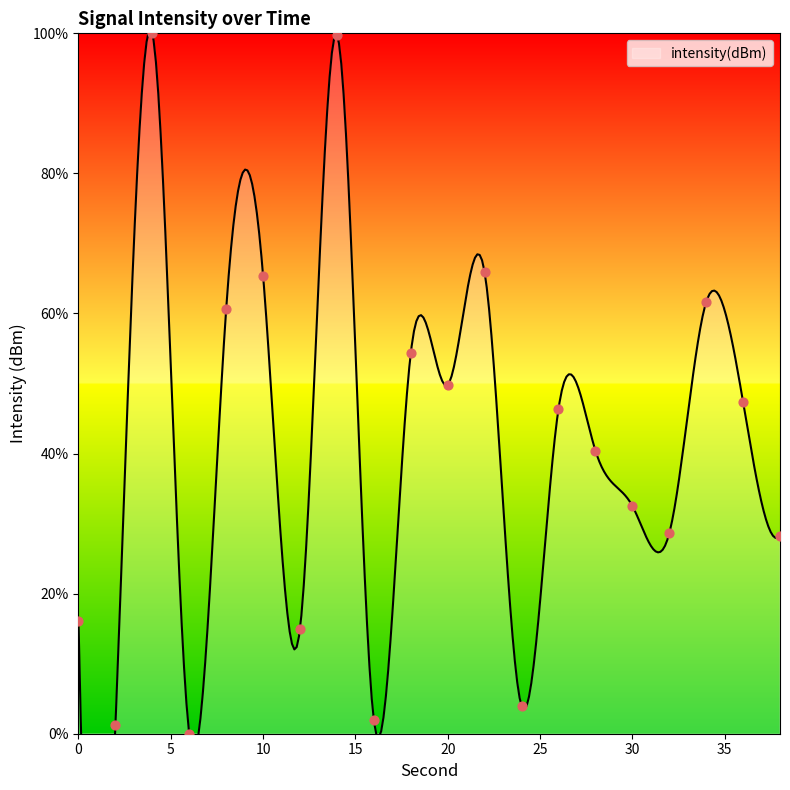

Between 28 and 10, which is larger?

10